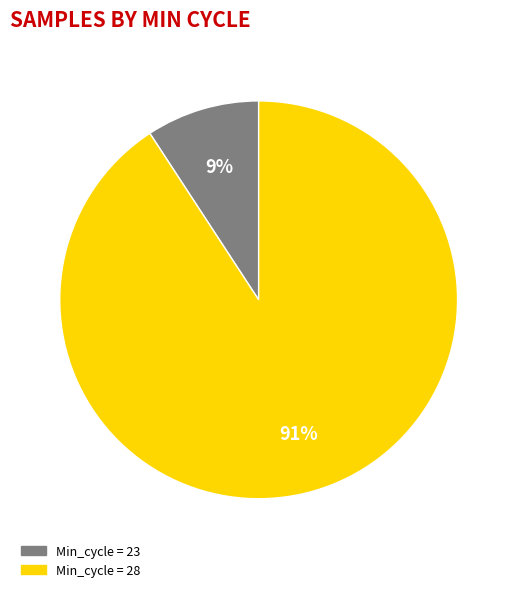

To the nearest percent, what is the average slice percentage?

50%